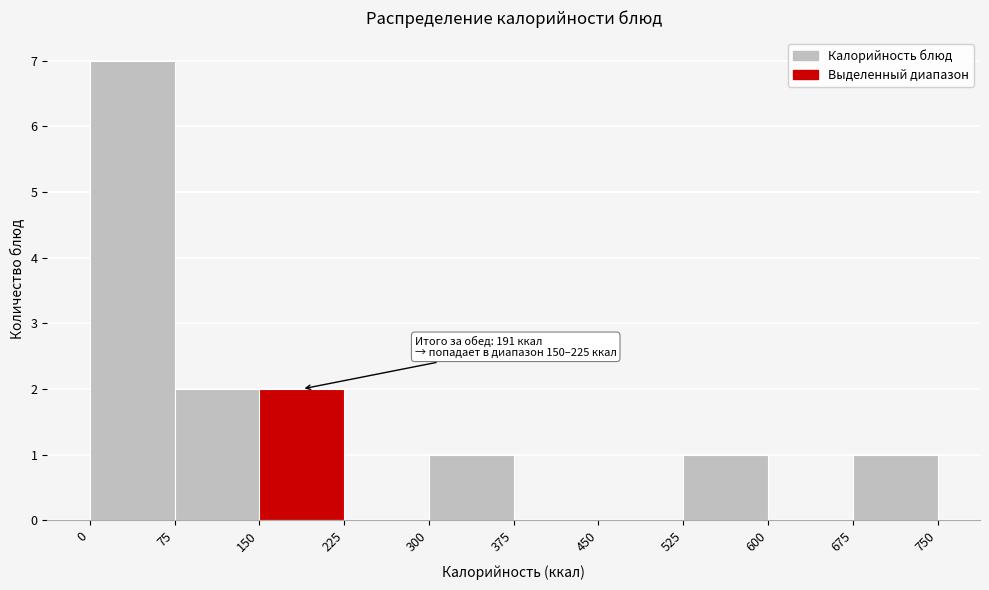

Which range on the x-axis has the tallest bar?

0 to 75